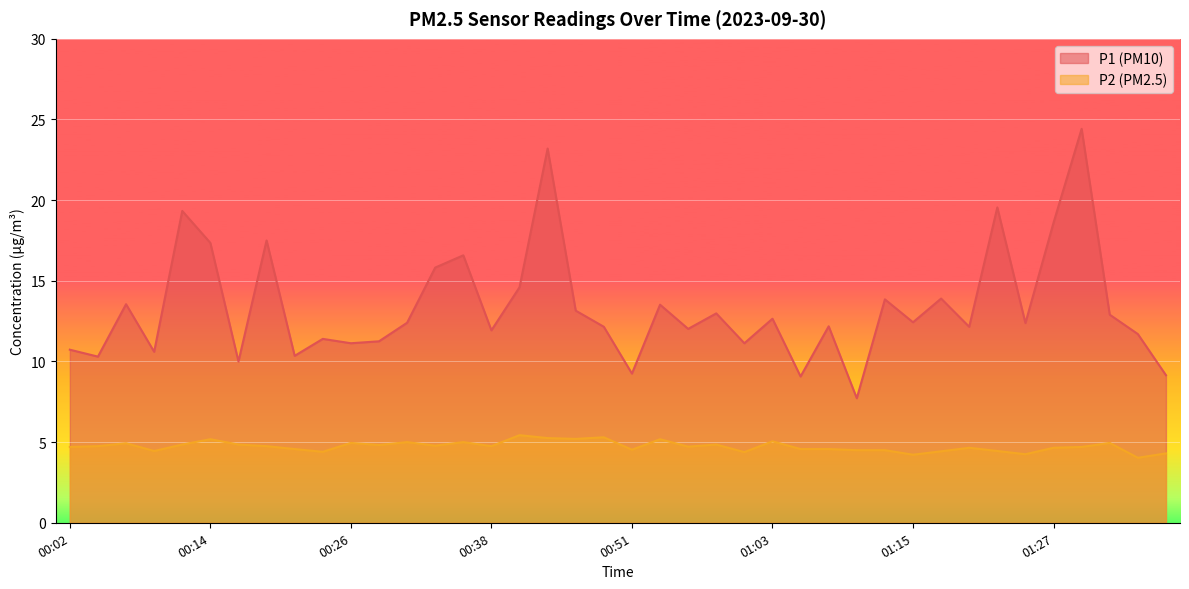

In P1, how many points are lower than both neighbors (excluding endpoints)?

14